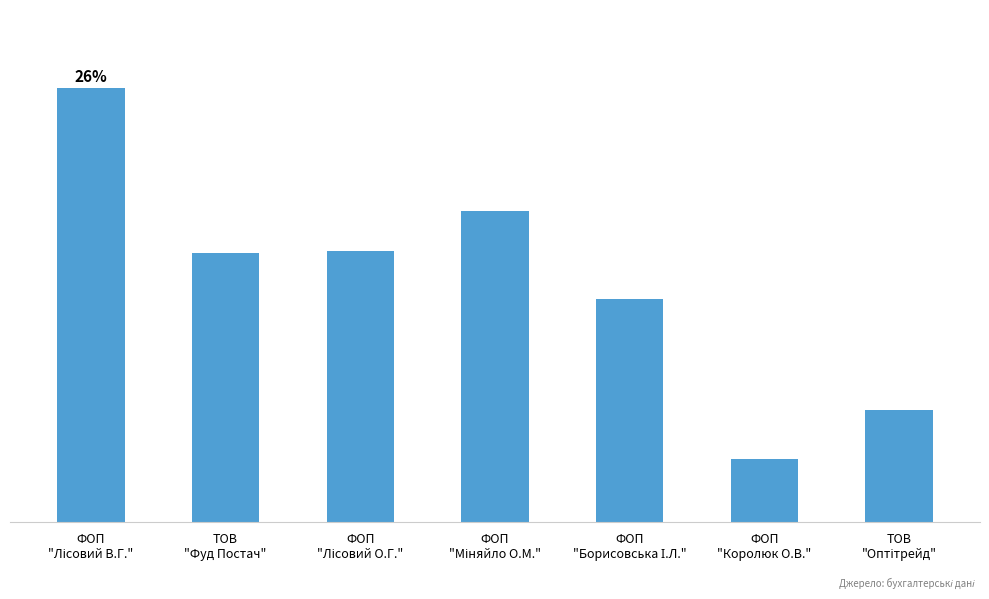

The value at ФОП
"Королюк О.В." is 9251.1. True or false?

True